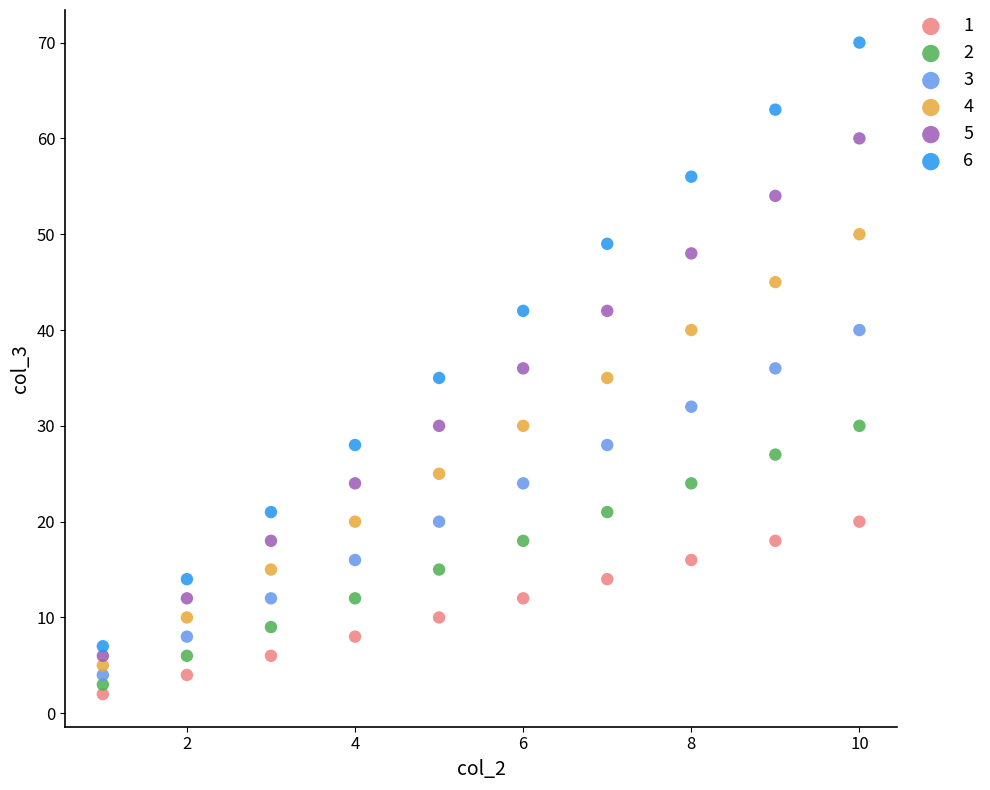

Across all data points, what is the range of X values (max minus min)?

9